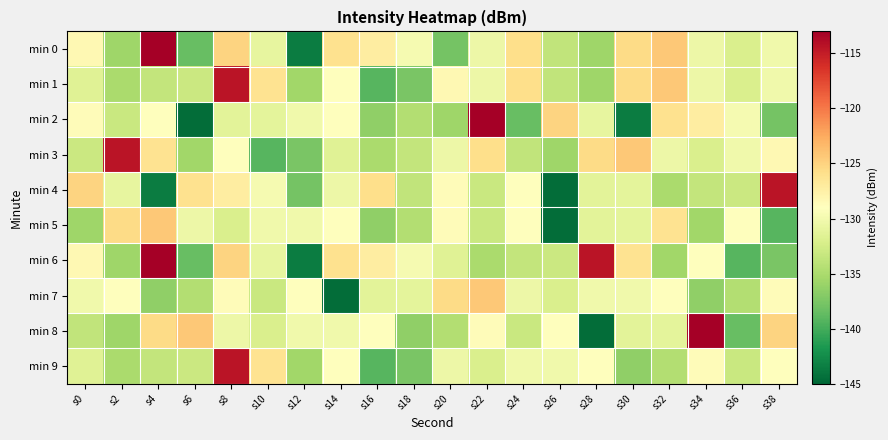

At which category is the sum across all series the highest?

s8